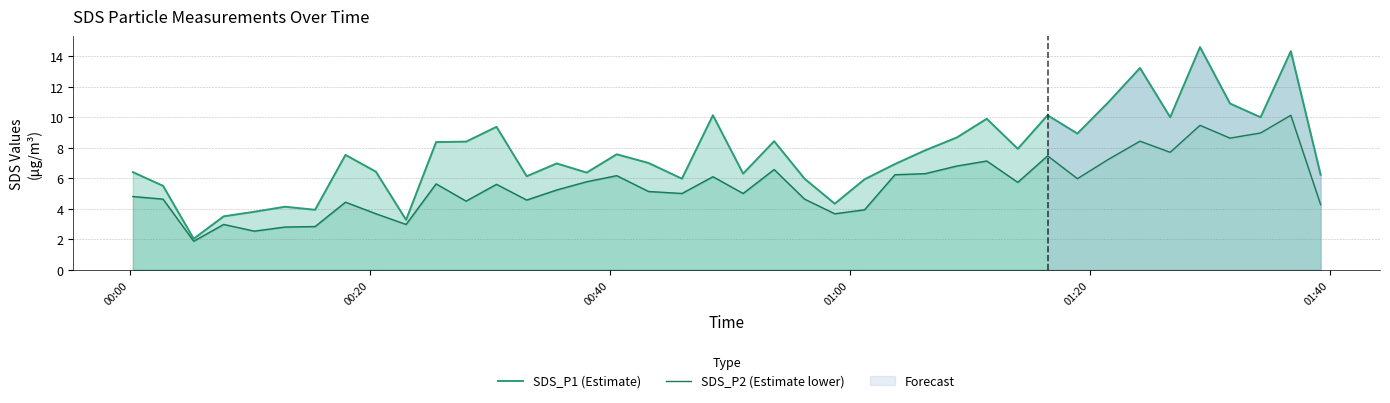

At how many categories does at least one series exceed 1?

40